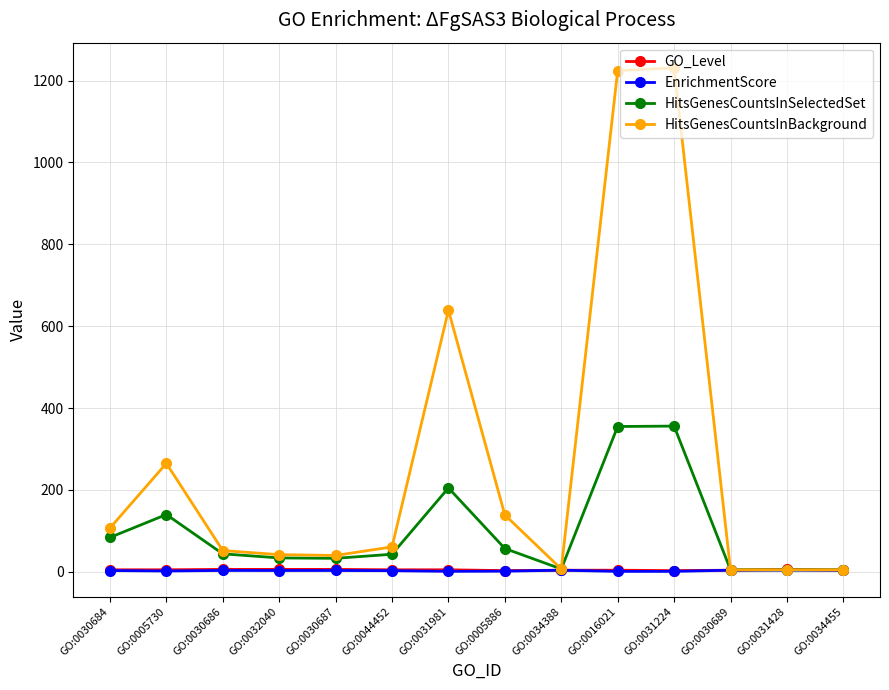

True or false: HitsGenesCountsInBackground has more than 2 points higher than both neighbors.

True